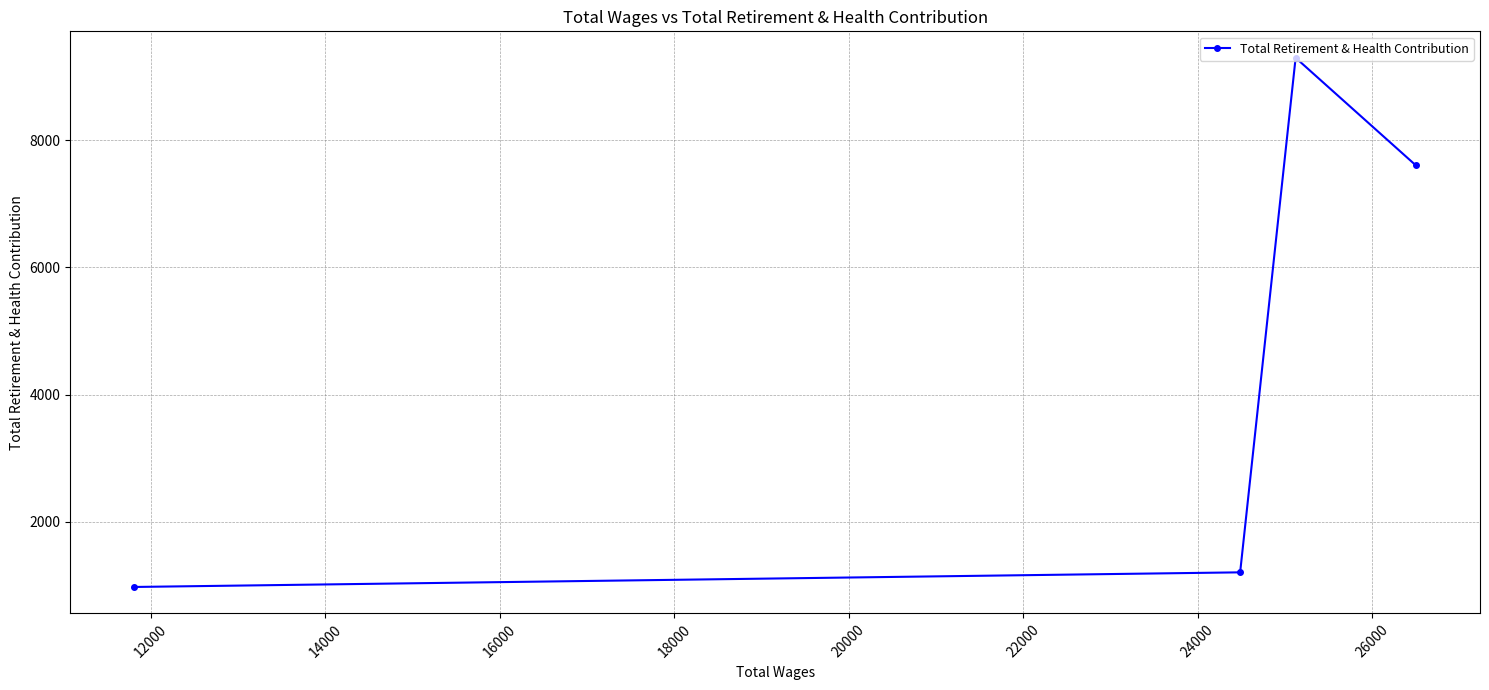

What is the average value?

4770